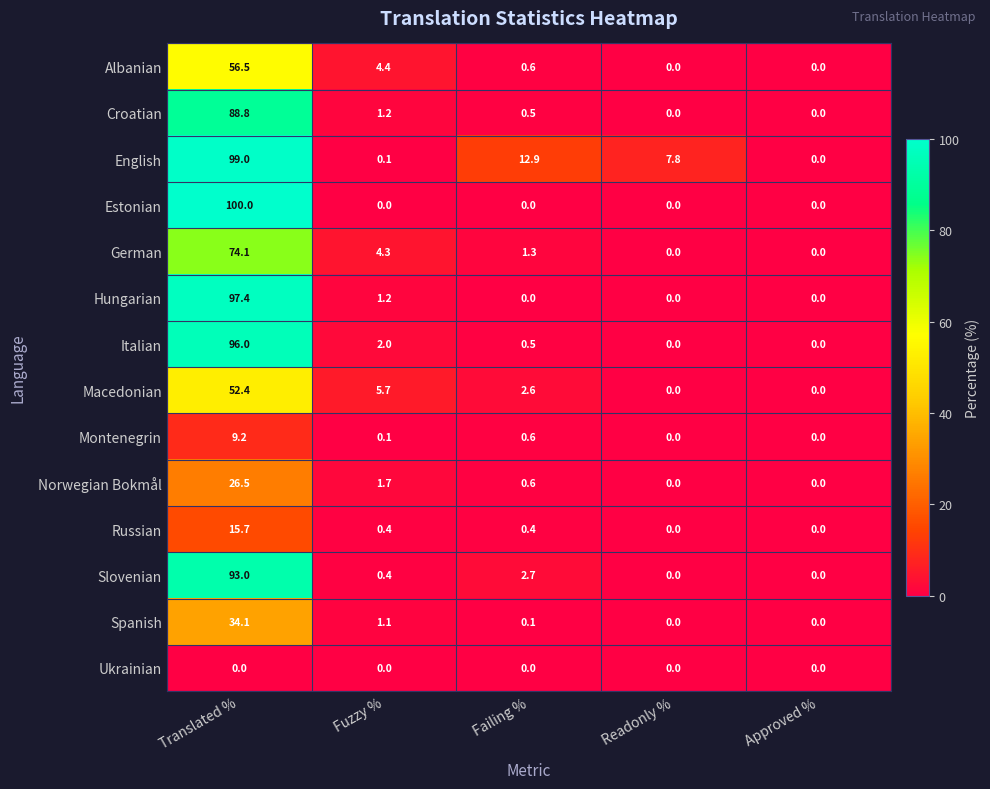

Rank the series by their maximum value, from highest to lowest.

Estonian, English, Hungarian, Italian, Slovenian, Croatian, German, Albanian, Macedonian, Spanish, Norwegian Bokmål, Russian, Montenegrin, Ukrainian